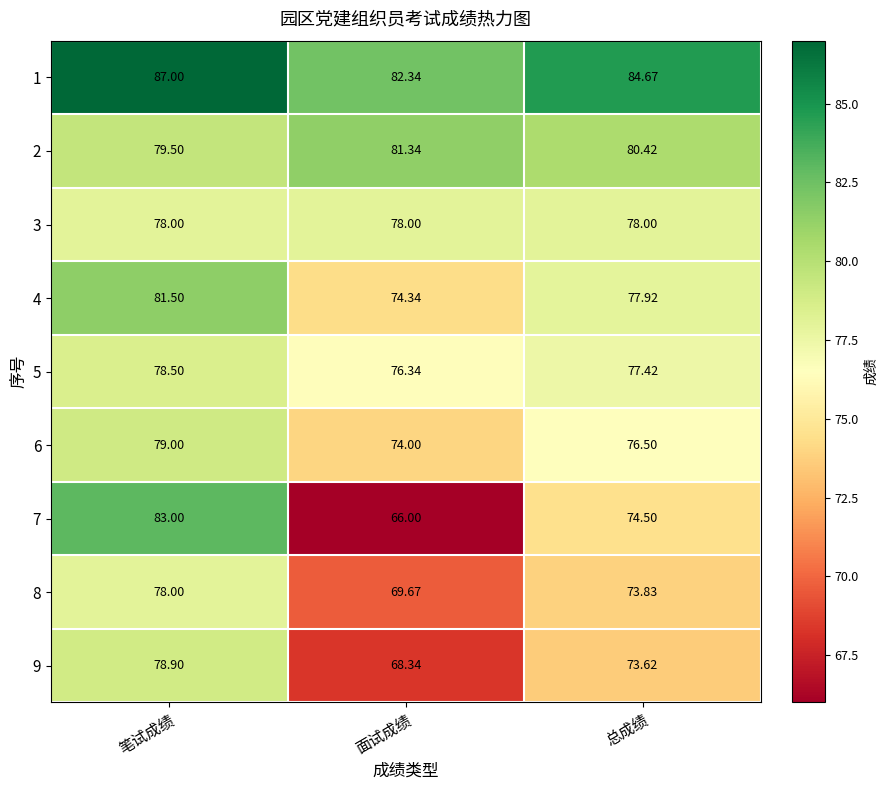

Where is 1 nearest to the value 84?

总成绩